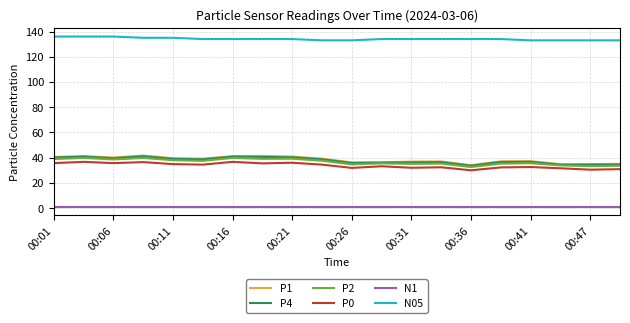

Which series has the largest range (max minus min)?

P1